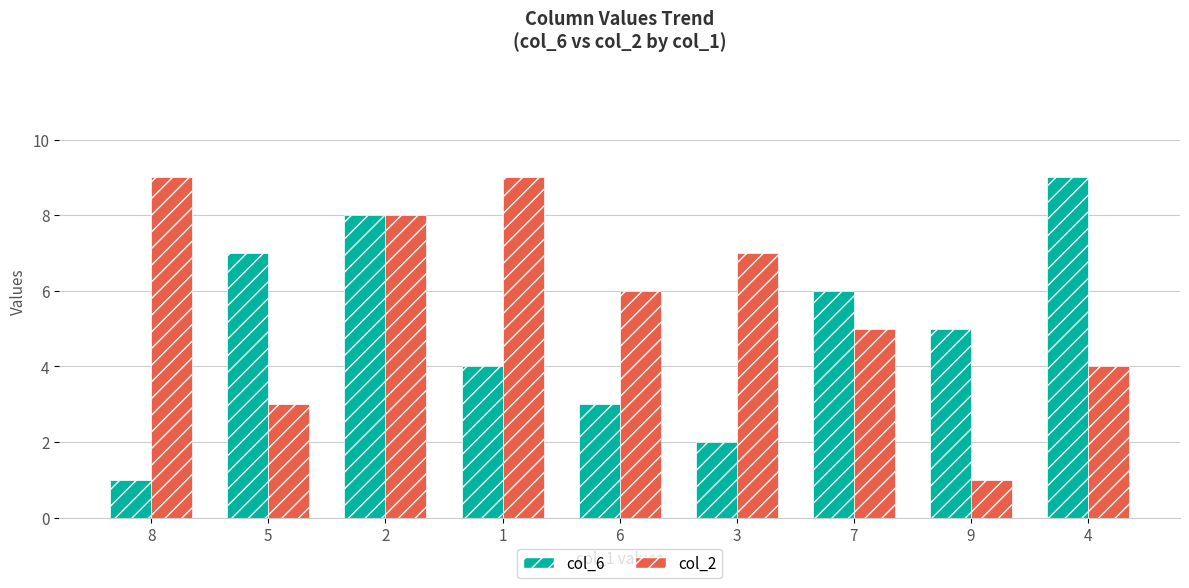

True or false: col_2 has a value of 5 at 1.

False